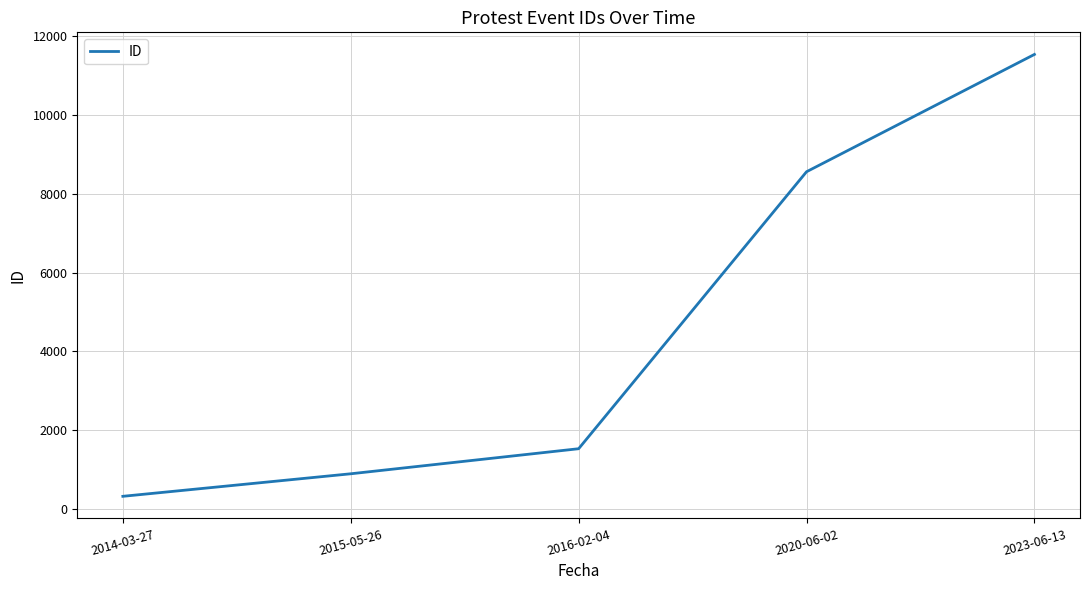

How many values are below 1536?

2